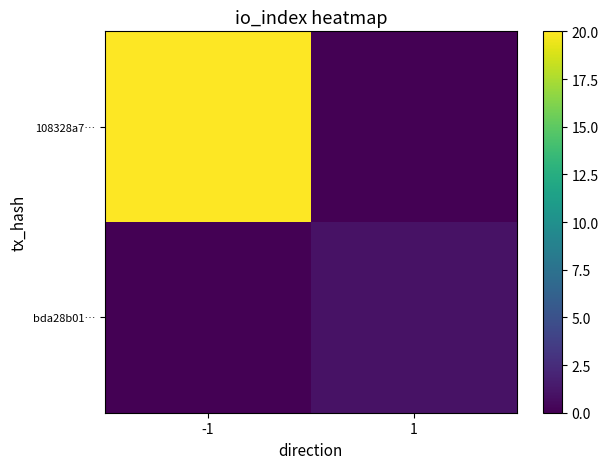

Reading left to right, transcribe all the data shown in this chart.

108328a7…: -1=20	1=0
bda28b01…: -1=0	1=1